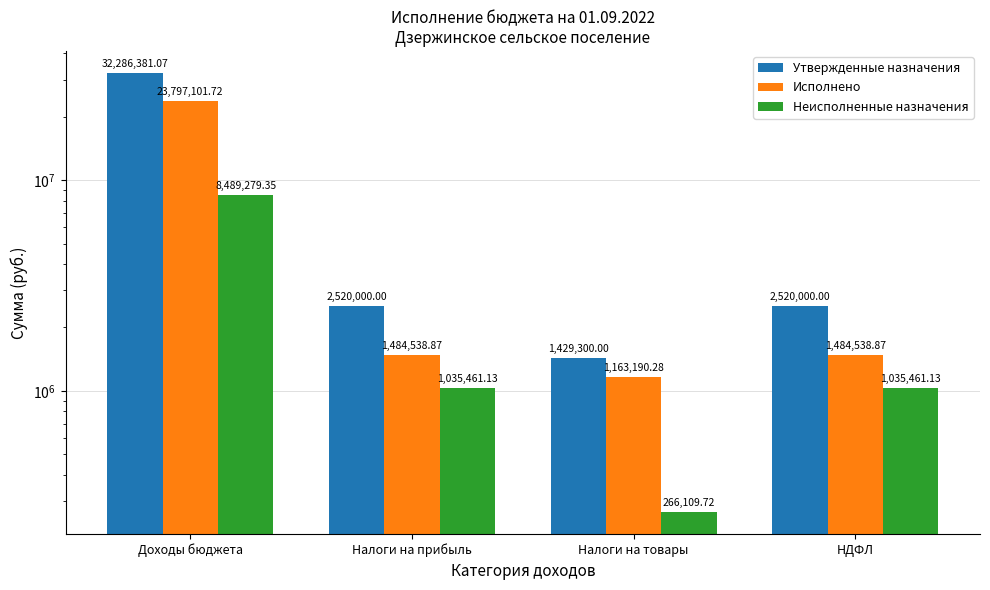

Count the number of categories in the chart.

4